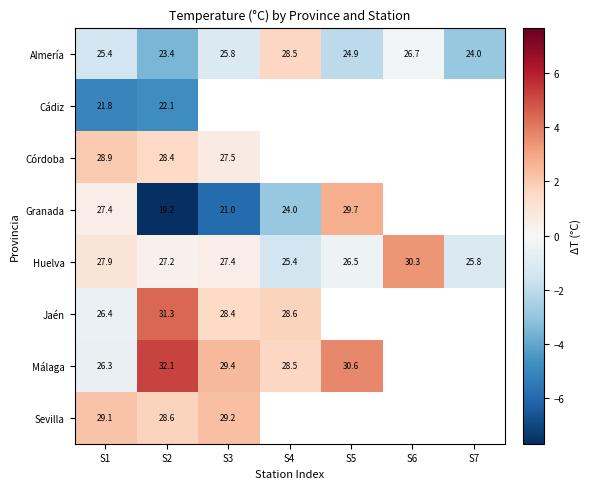

The value of Huelva at S4 is -0.7. True or false?

False